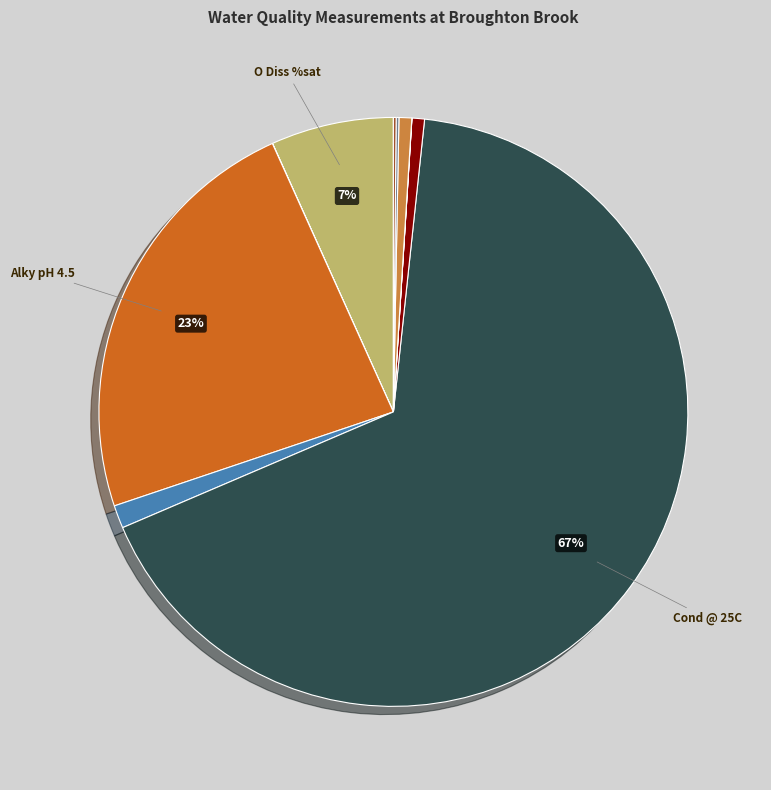

To the nearest percent, what is the average slice percentage?

8%